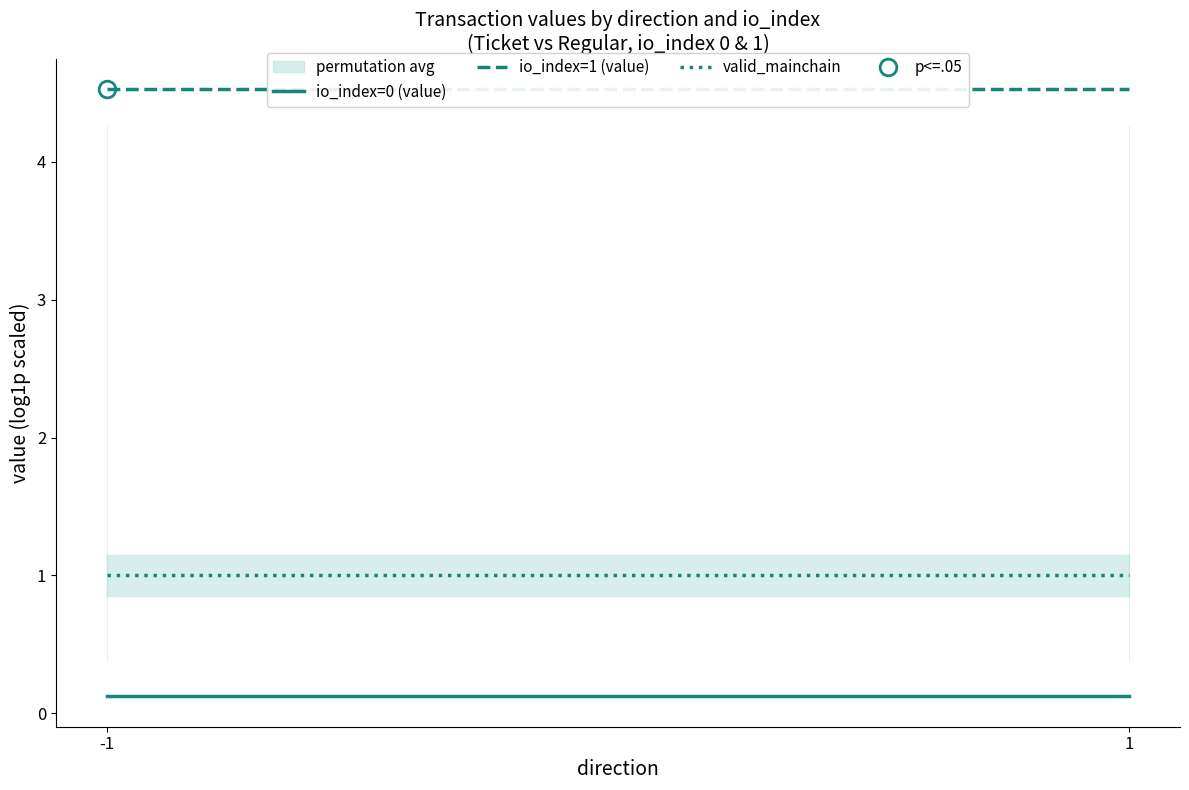

At which label is io_index=0 (value) closest to 0?

-1